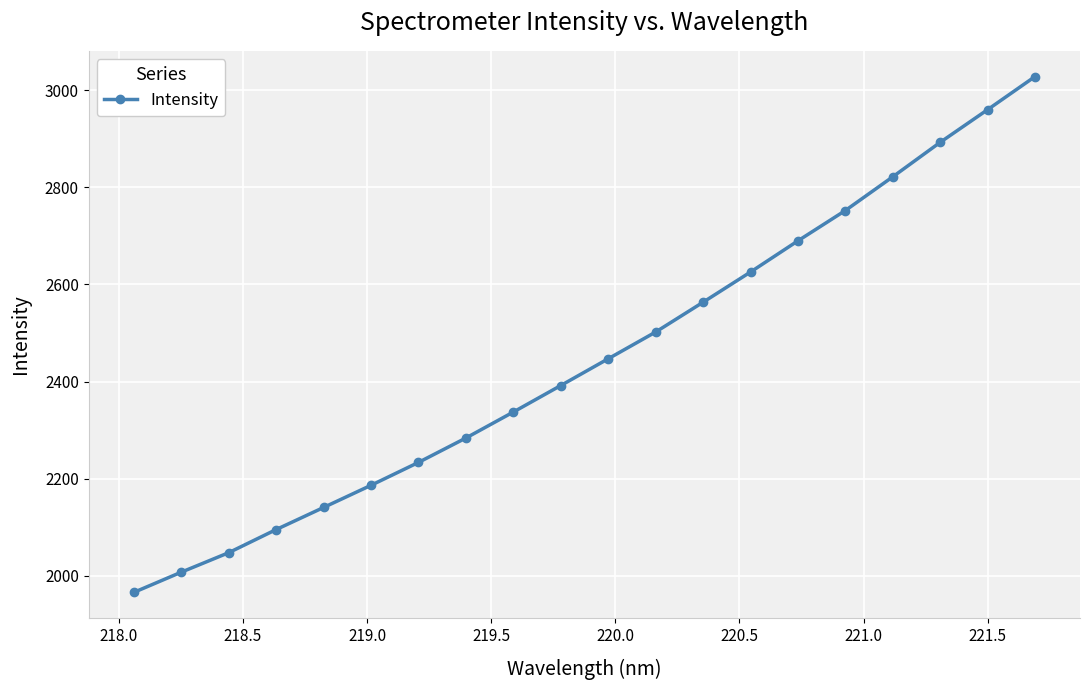

Reading left to right, what are all the values shown in this chart?

1965.8	2007.4	2047.6	2095.2	2140.7	2186.3	2233.4	2283.7	2337.2	2391.7	2446.8	2501.8	2563.2	2625.3	2689.5	2751.9	2821.3	2892.2	2959.5	3027.6